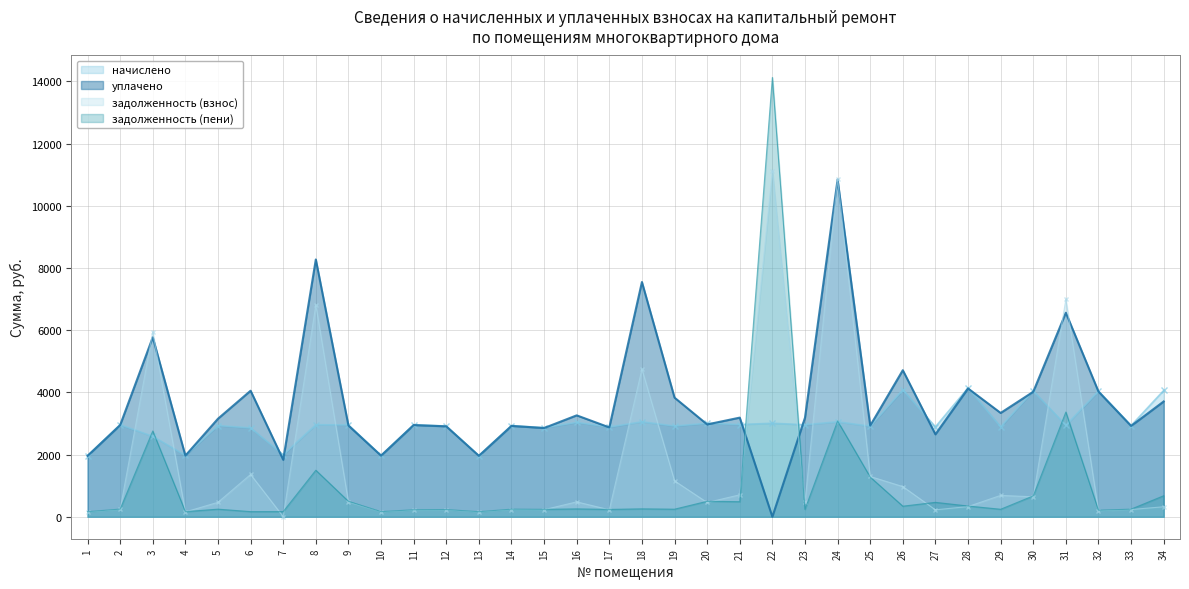

True or false: задолженность (пени) has a value of 163.7 at 1.

True